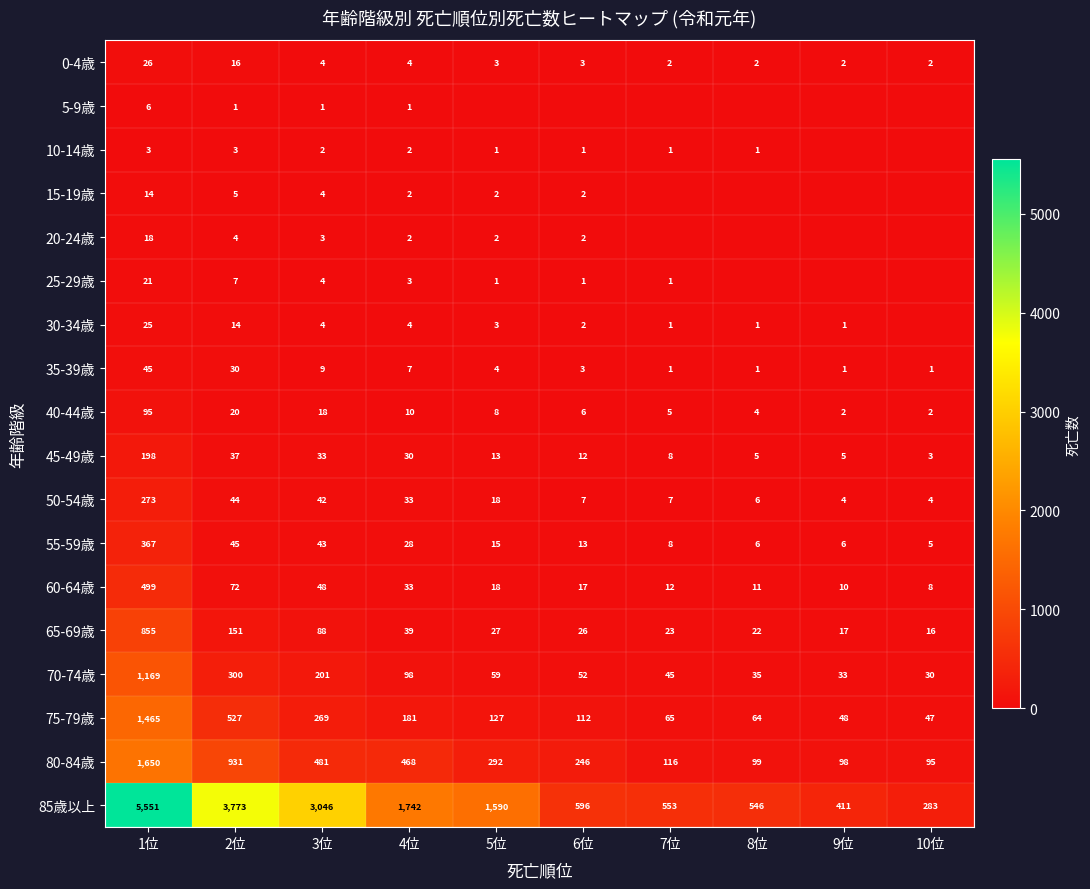

Read the 85歳以上 value at 5位.

1590